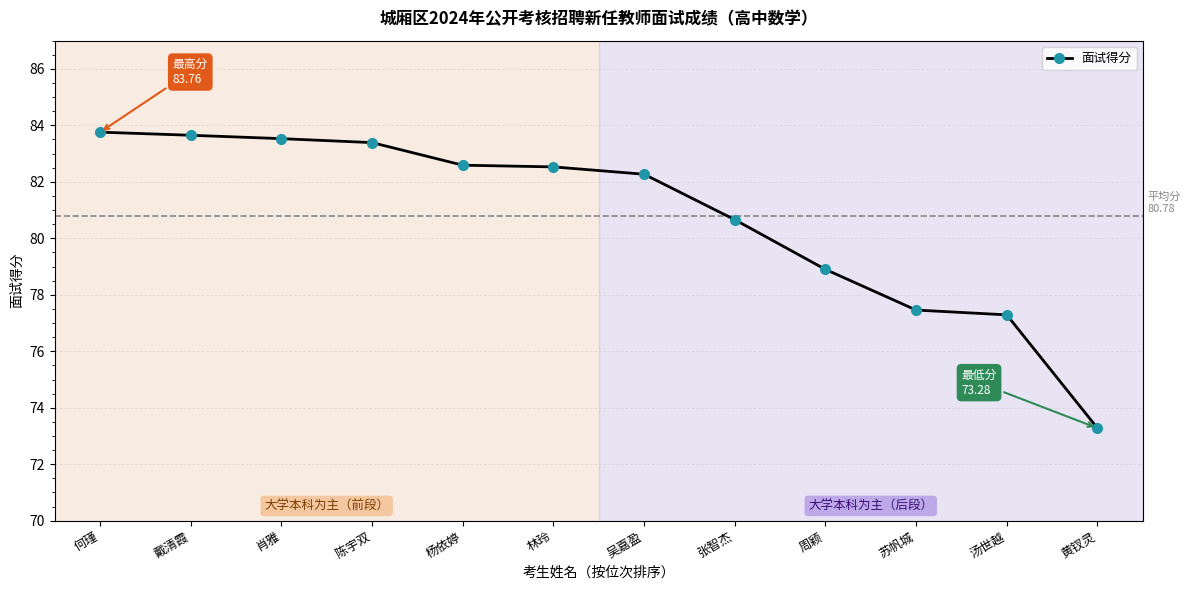

What is the label of the 4th point from the right?

周颖